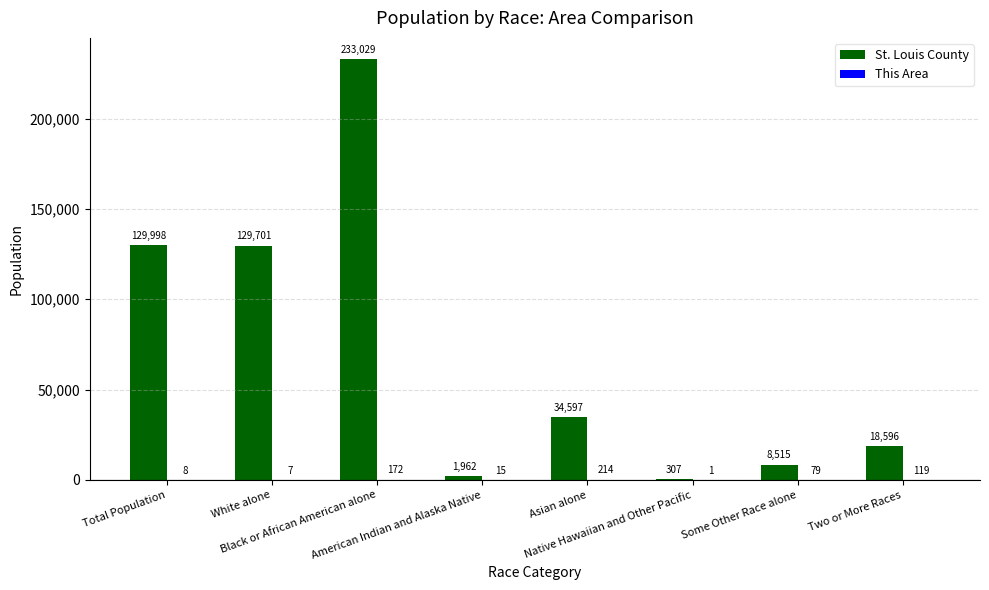

How many groups of bars are there?

8